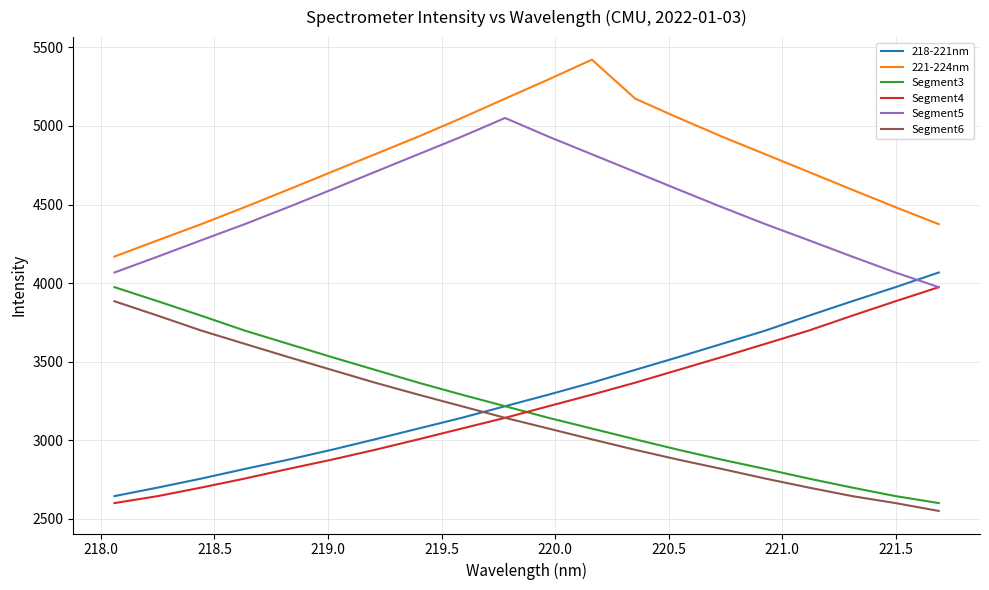

What is the lowest value of the Segment4 series?

2600.0